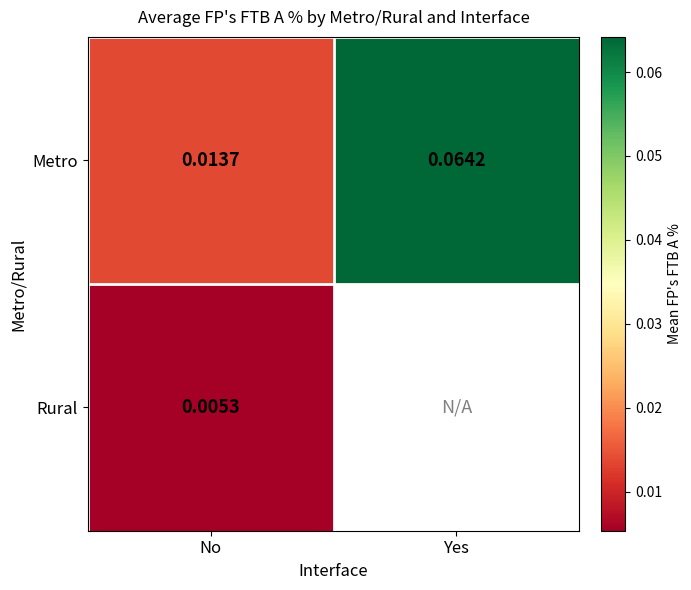

How many series are shown in this chart?

2